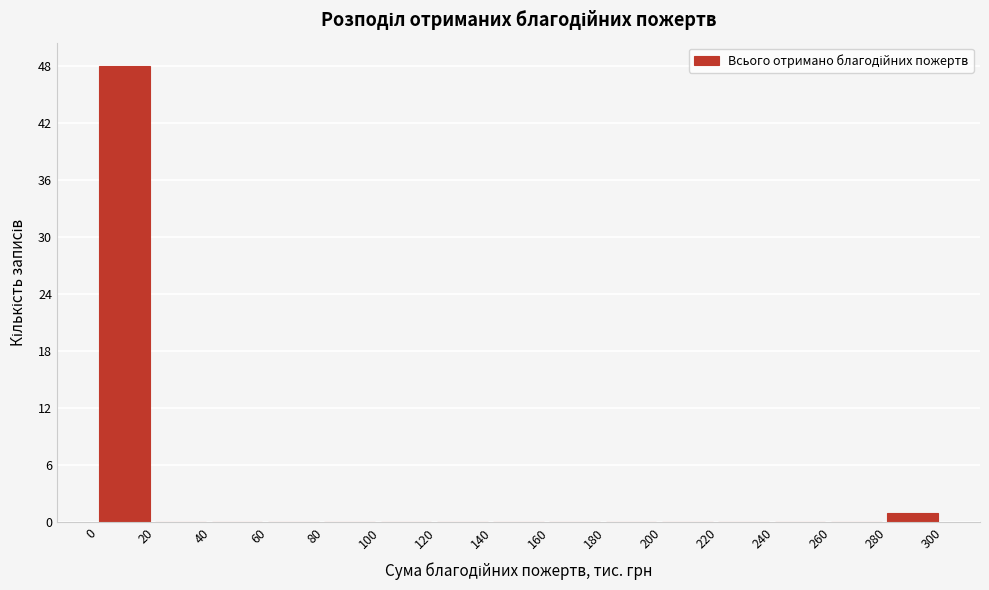

How tall is the bar that spans 280 to 300 on the x-axis? The values are not printed on the chart, so give them approximately, as read against the axis.

1